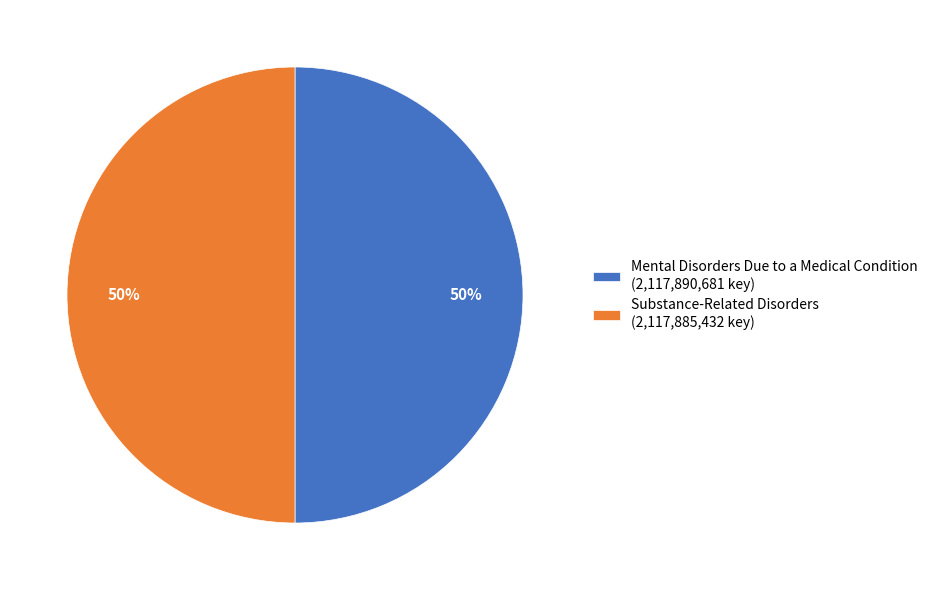

How many segments does this pie chart have?

2